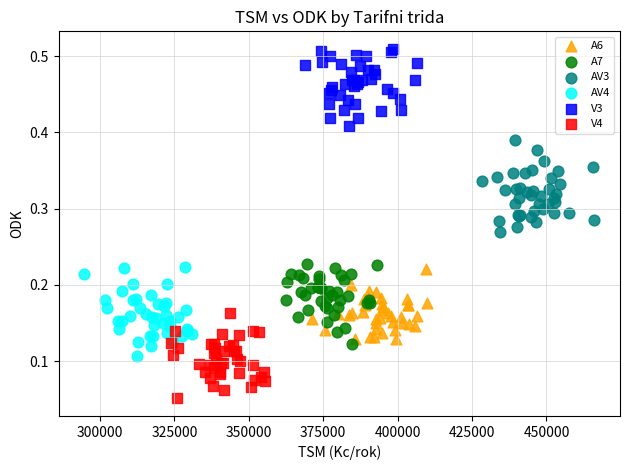

Which series contains the lowest Y value?

V4